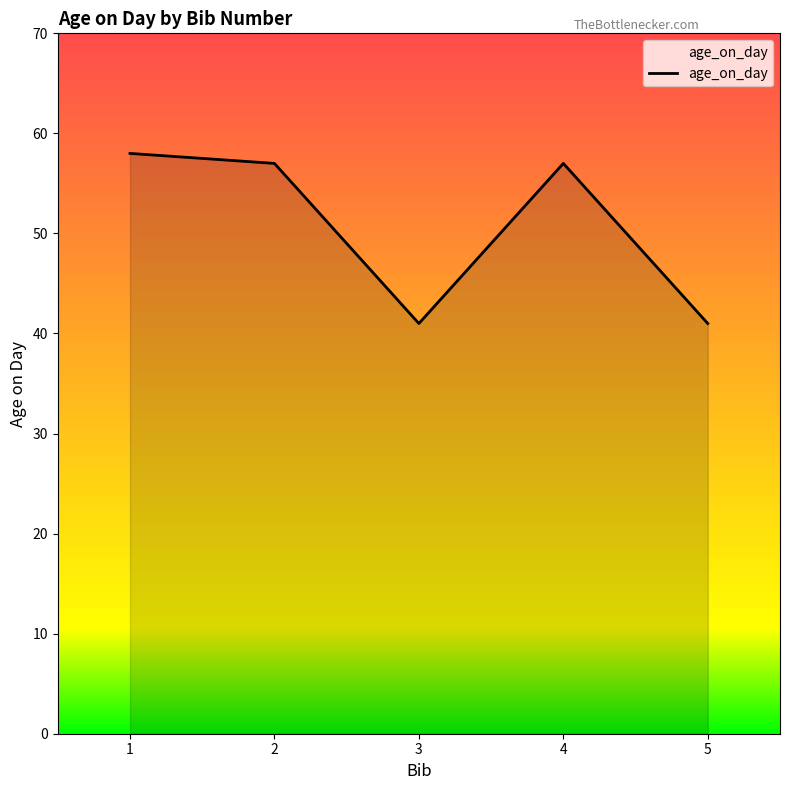

What is the average value?

51